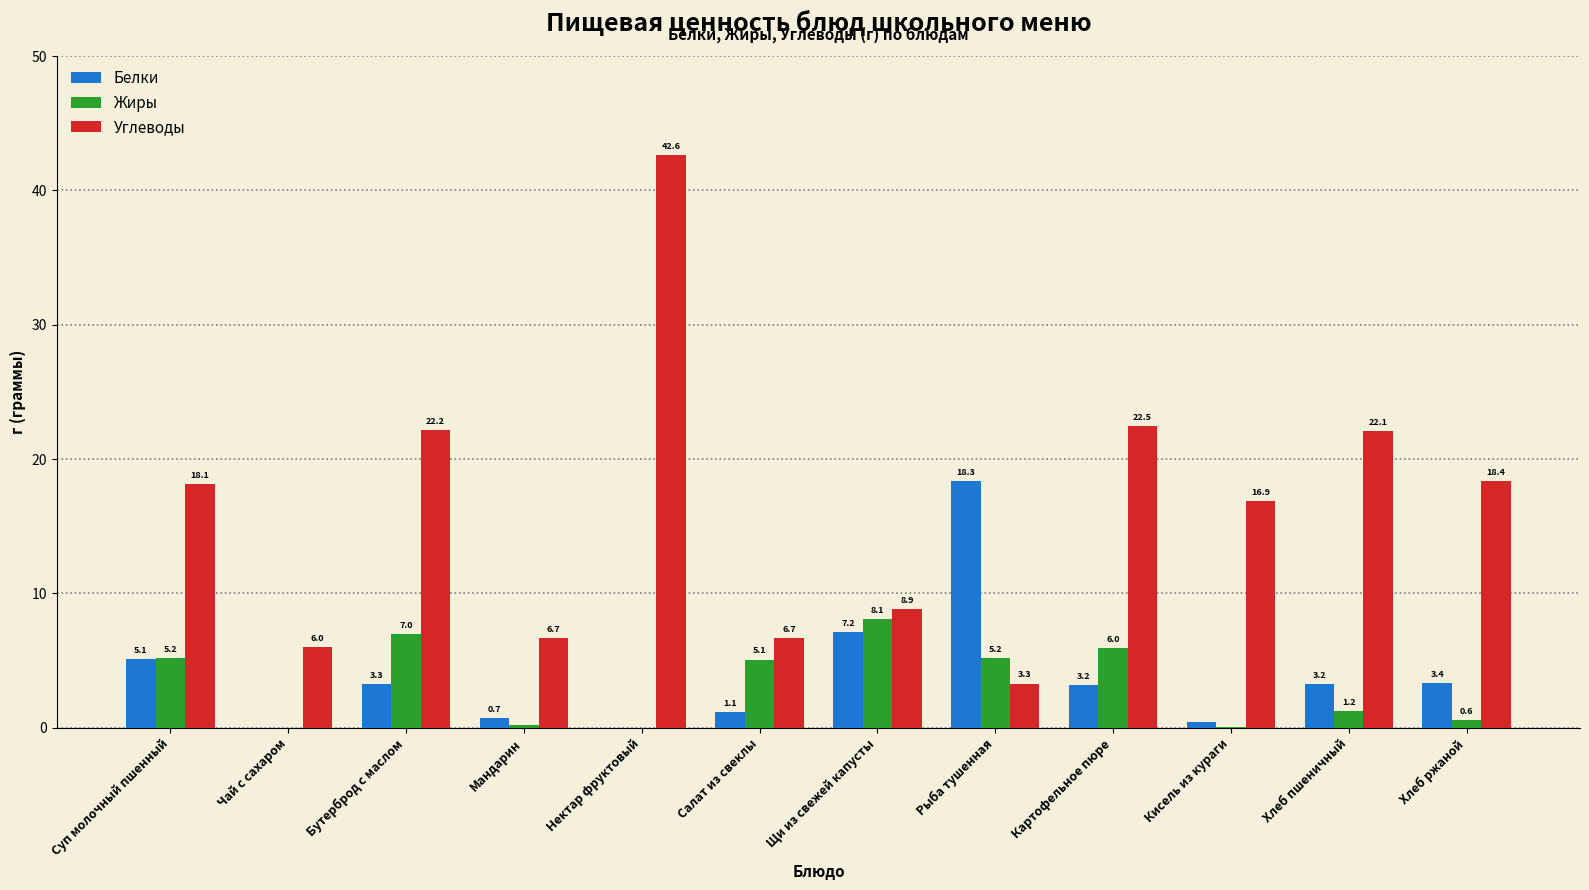

Count the number of data series in this chart.

3